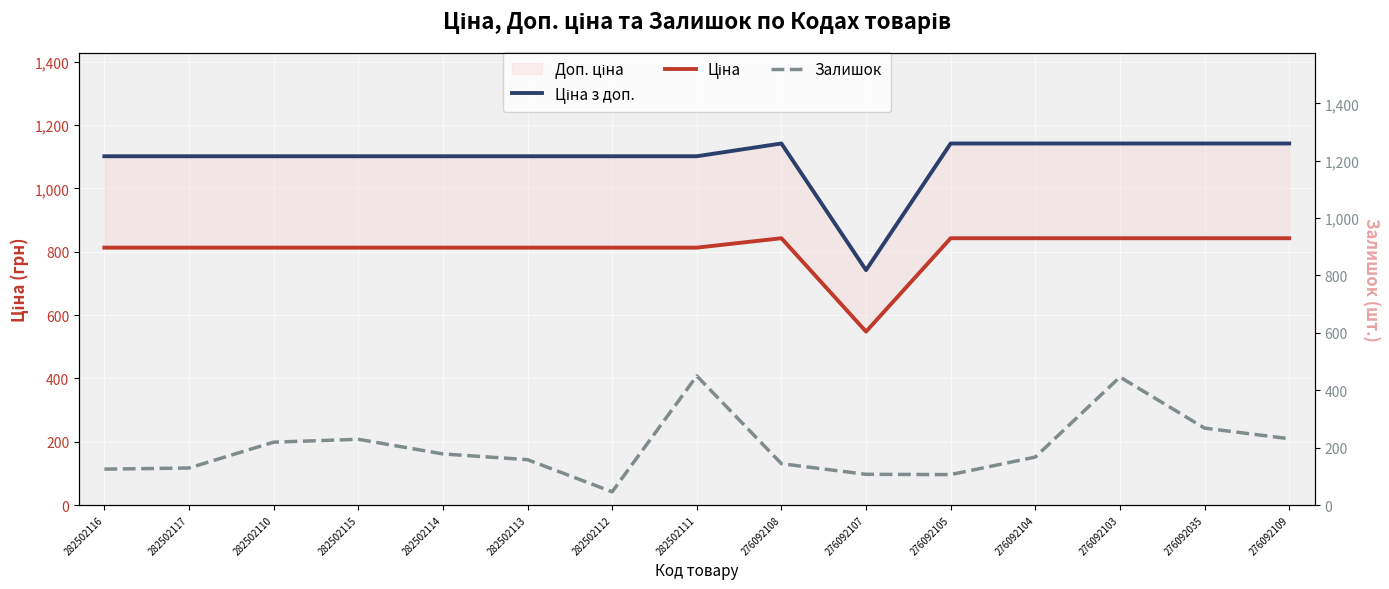

Between 282502111 and 276092107, which series saw the biggest shift?

Ціна з доп.